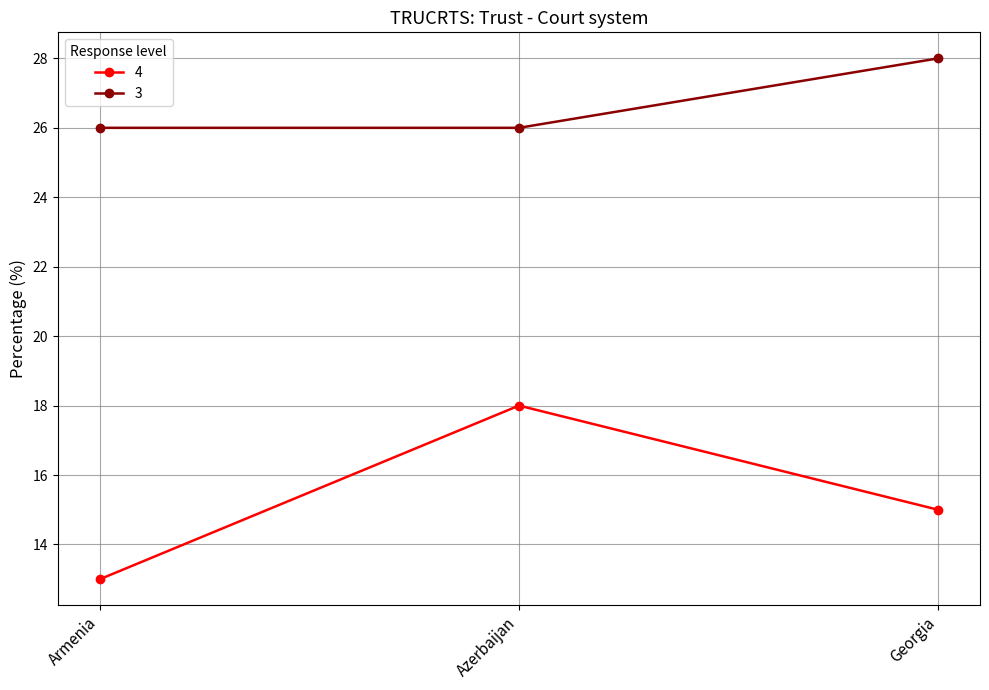

Rank the series by their average value, from lowest to highest.

4, 3